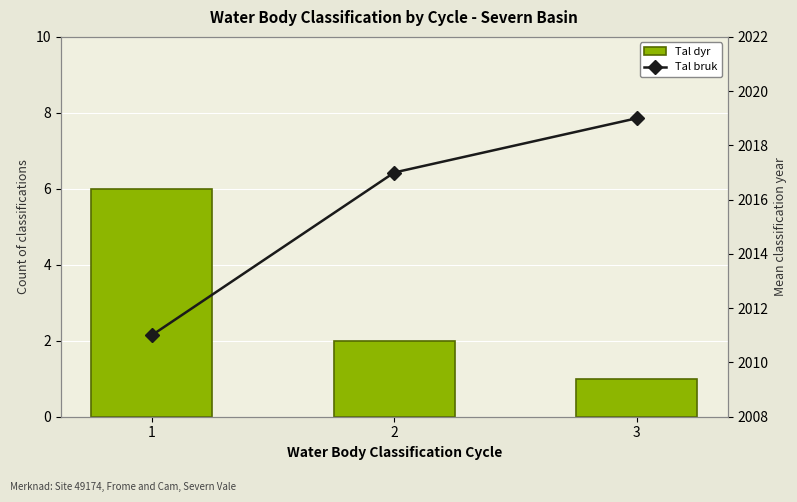

What is the average value of the Tal dyr series?

3